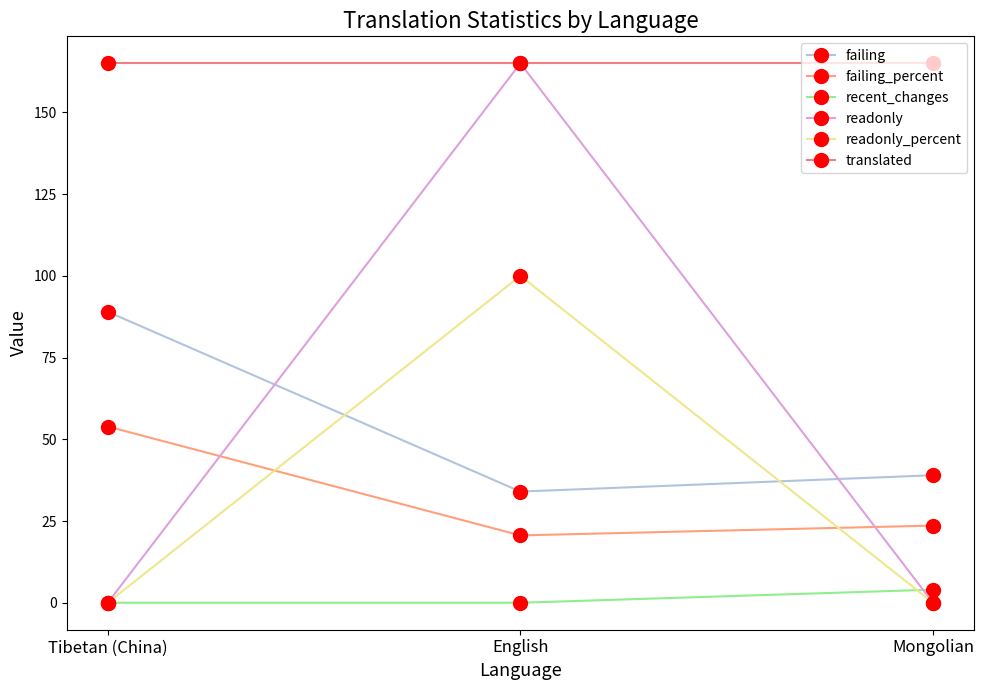

Which has a higher value, Mongolian or English?

Mongolian